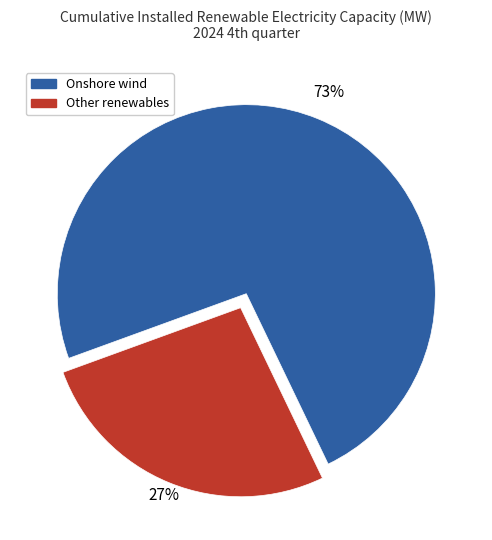

How many segments does this pie chart have?

2